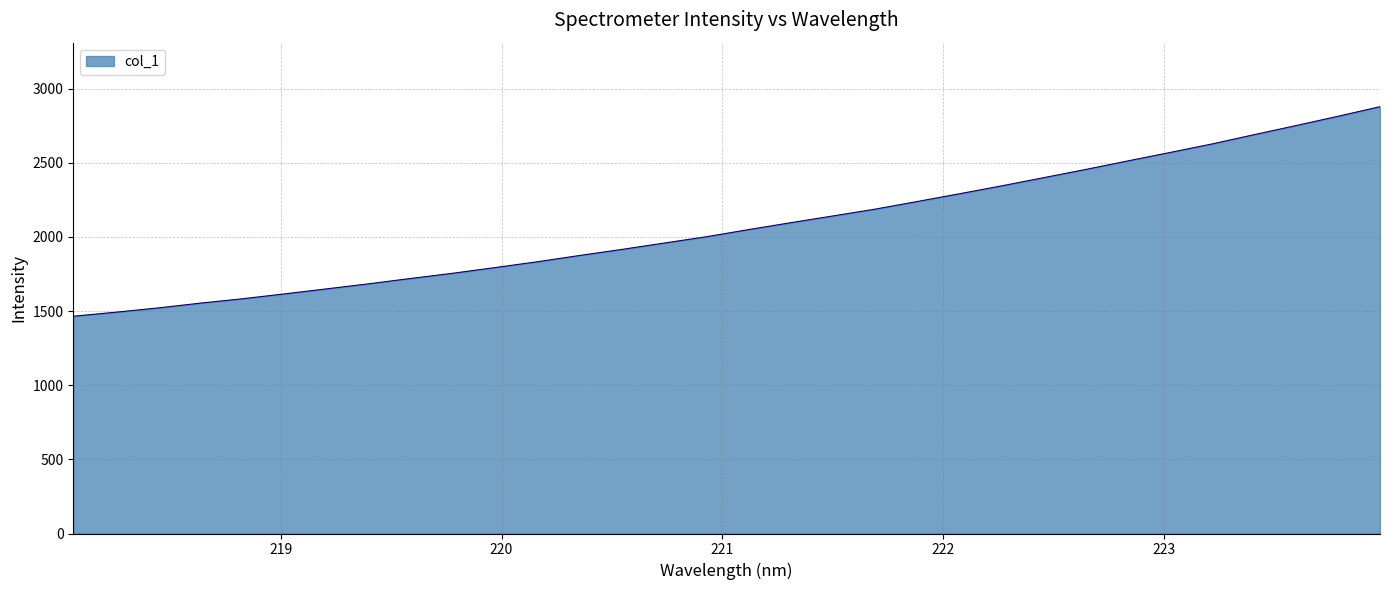

What is the maximum value shown in the chart?

2878.2